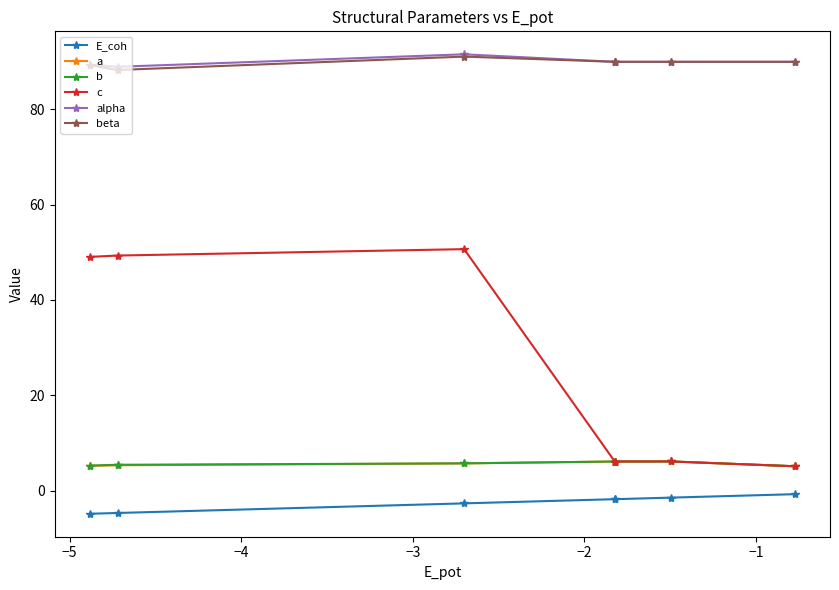

What is the value of the b point at the 3rd from the left?

5.7